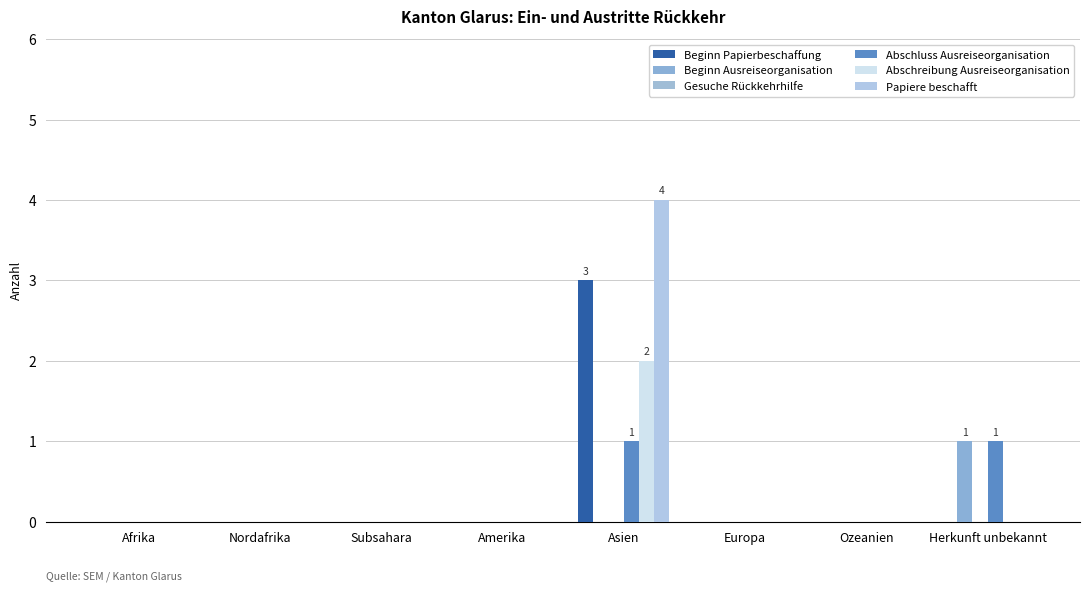

Does the chart contain stacked bars?

No